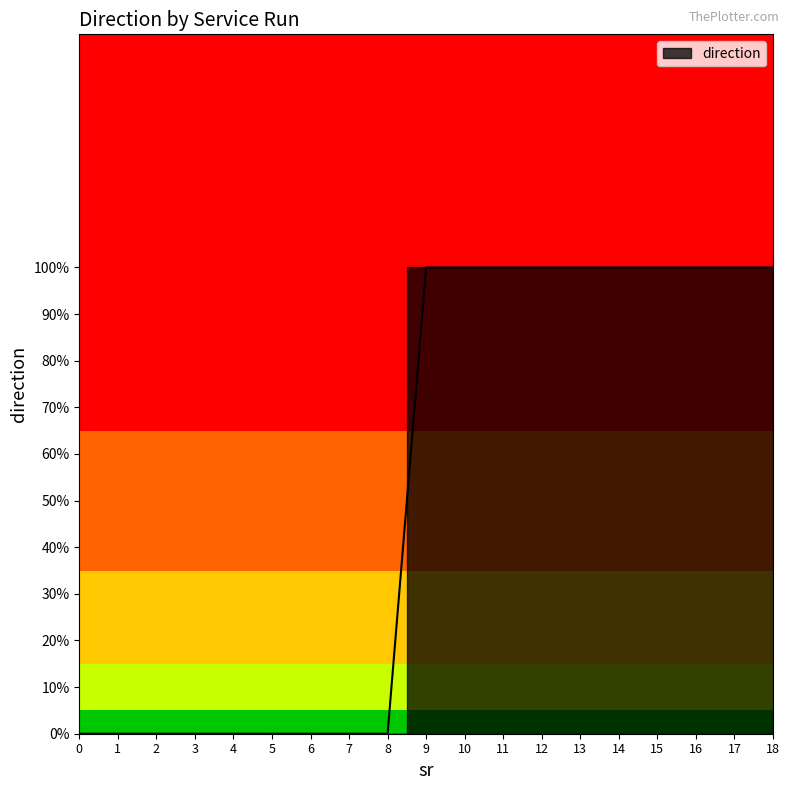

Between 7 and 0, which is larger?

7